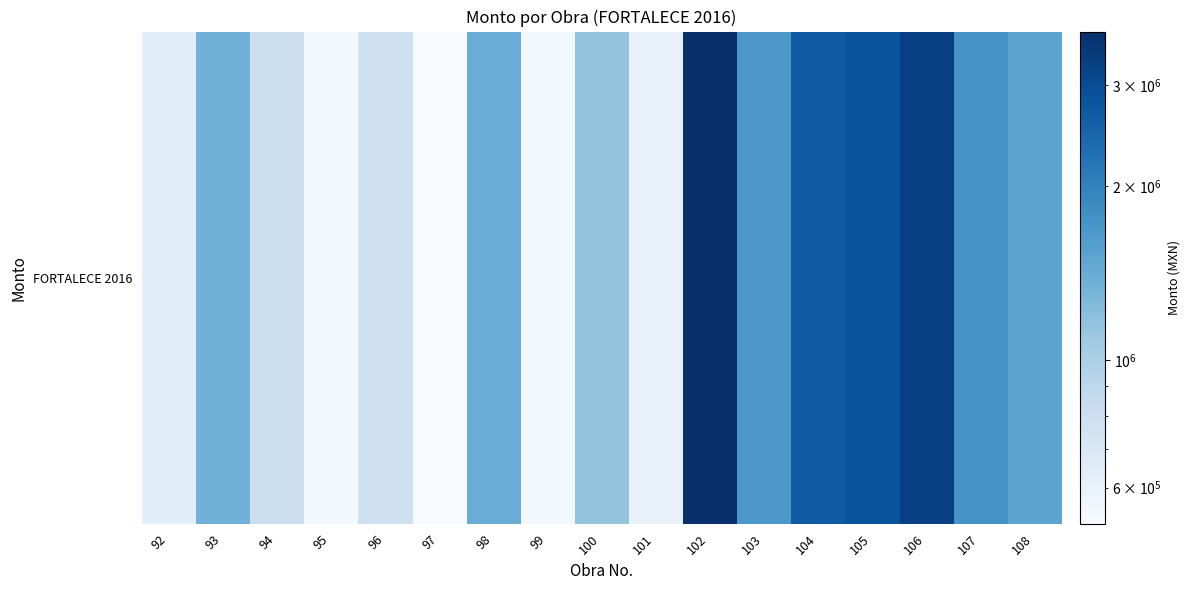

How many data points are above 1341142?

9